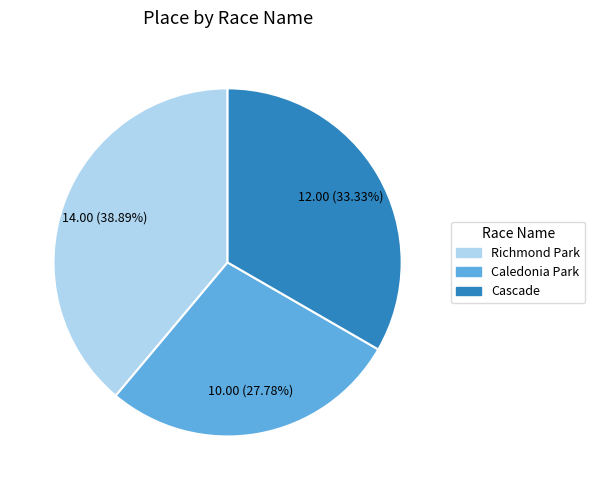

Does any single category account for the majority?

No